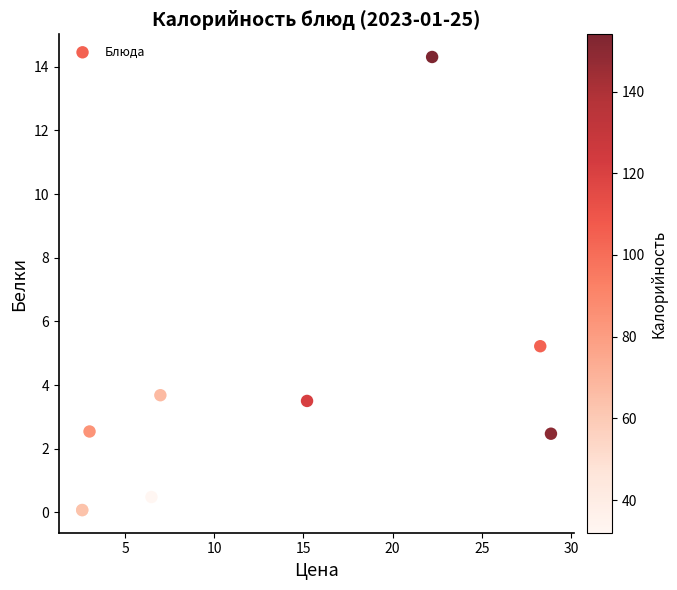

What Y value in the scatter plot is closest to 7?

5.2